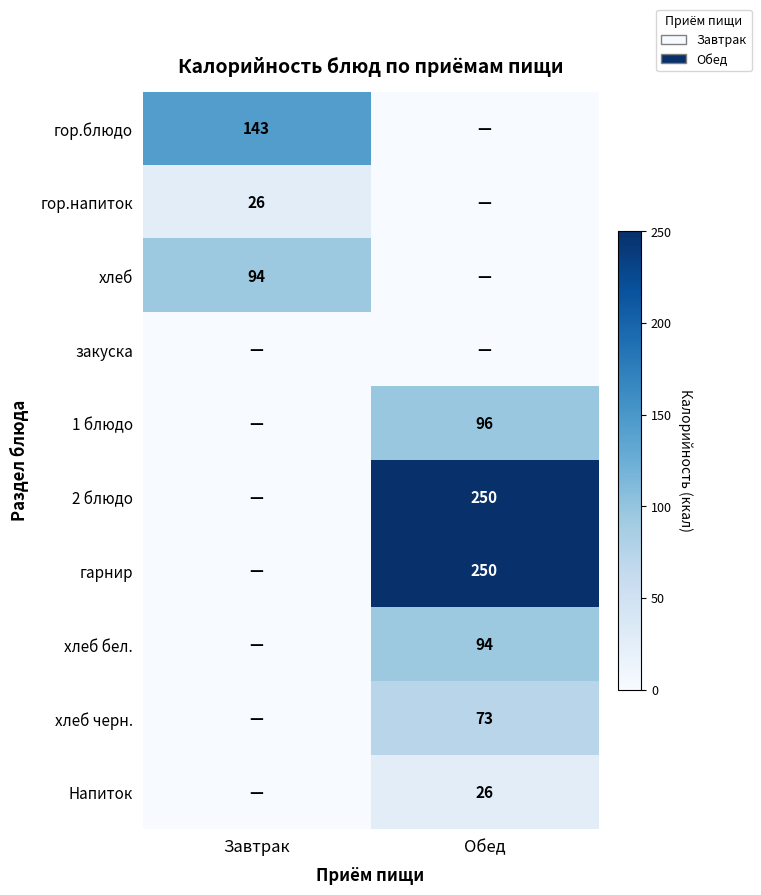

How many distinct data groups are displayed?

10